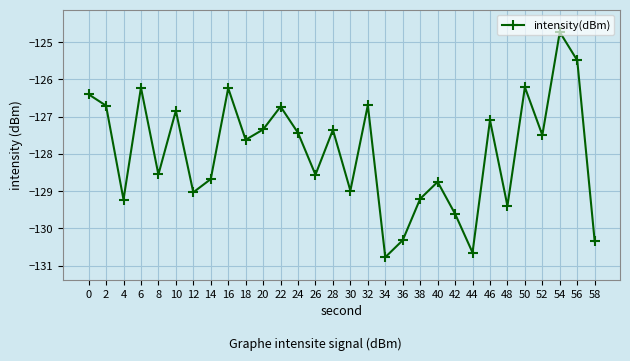

True or false: the data has more than 1 interior local peaks.

True